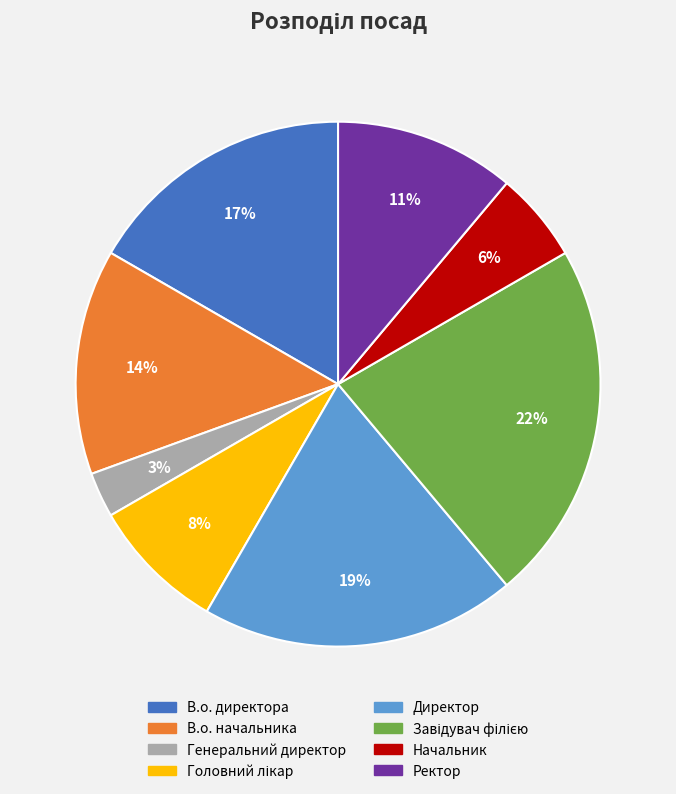

To the nearest percent, what percentage of the pie is Директор?

19%